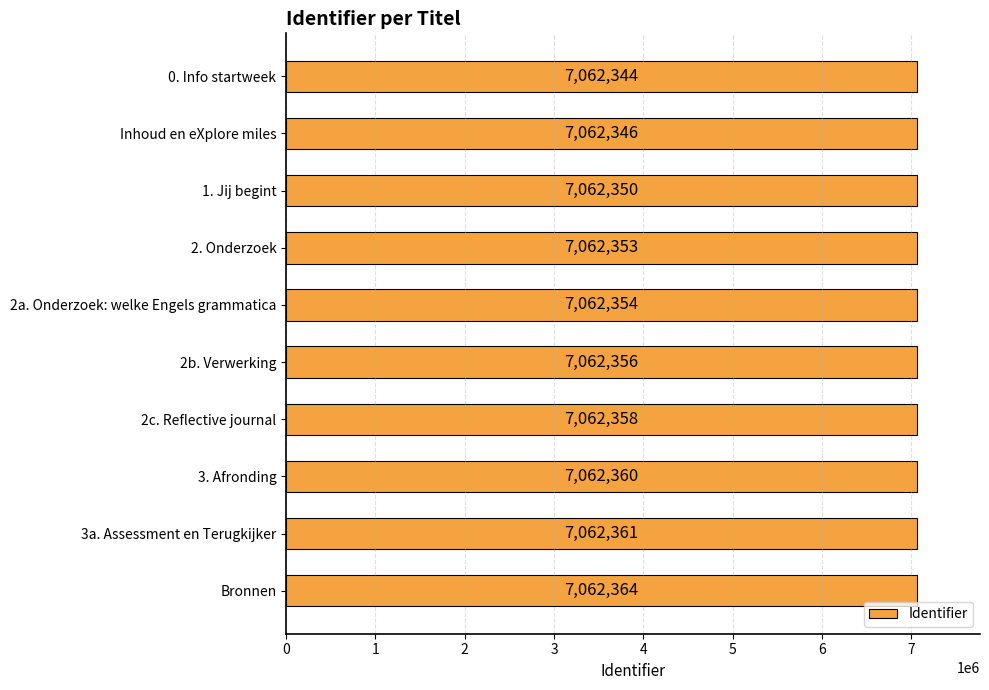

What is the minimum value shown in the chart?

7062344